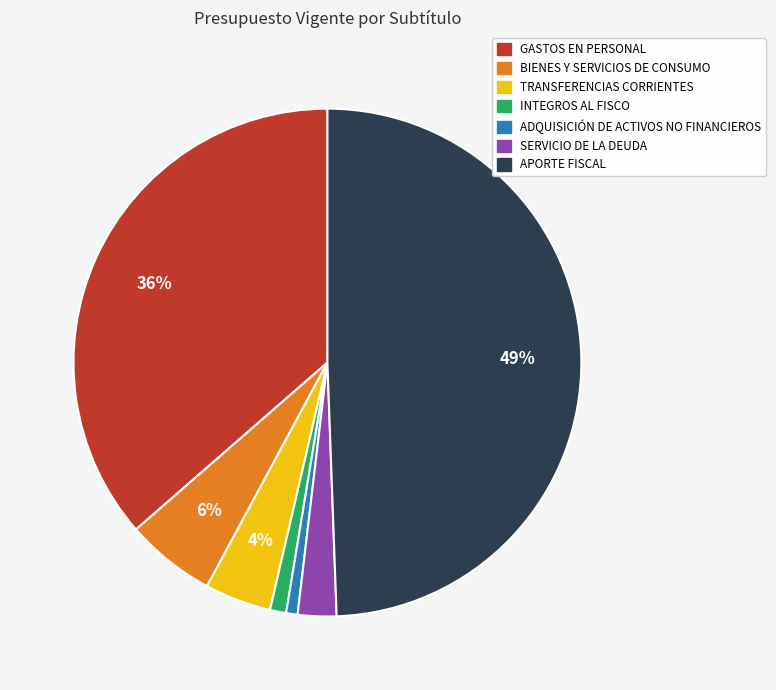

Which category has the biggest portion of the pie?

APORTE FISCAL